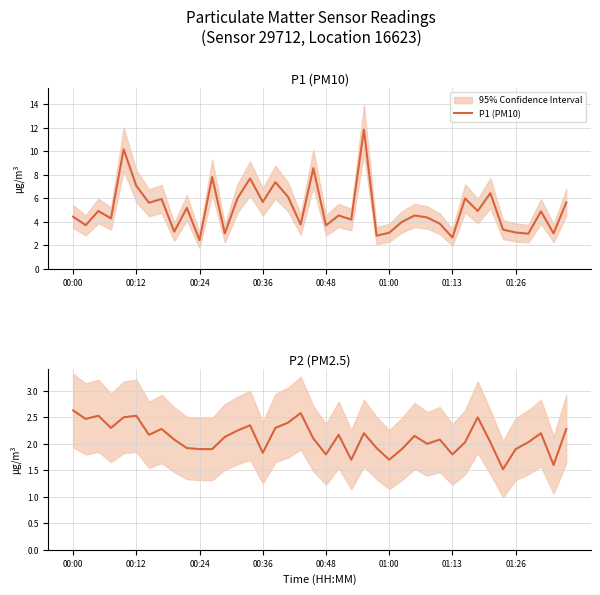

Which series changed the most between 24 and 33?

P1 (PM10)